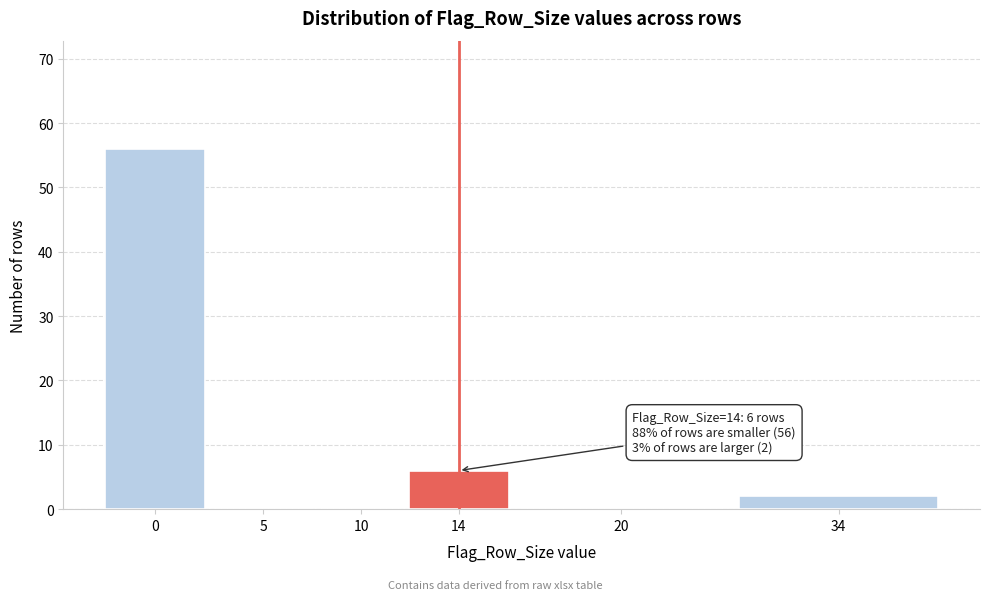

Reading right to left, transcribe all the data shown in this chart.

34=2	20=0	14=6	10=0	5=0	0=56